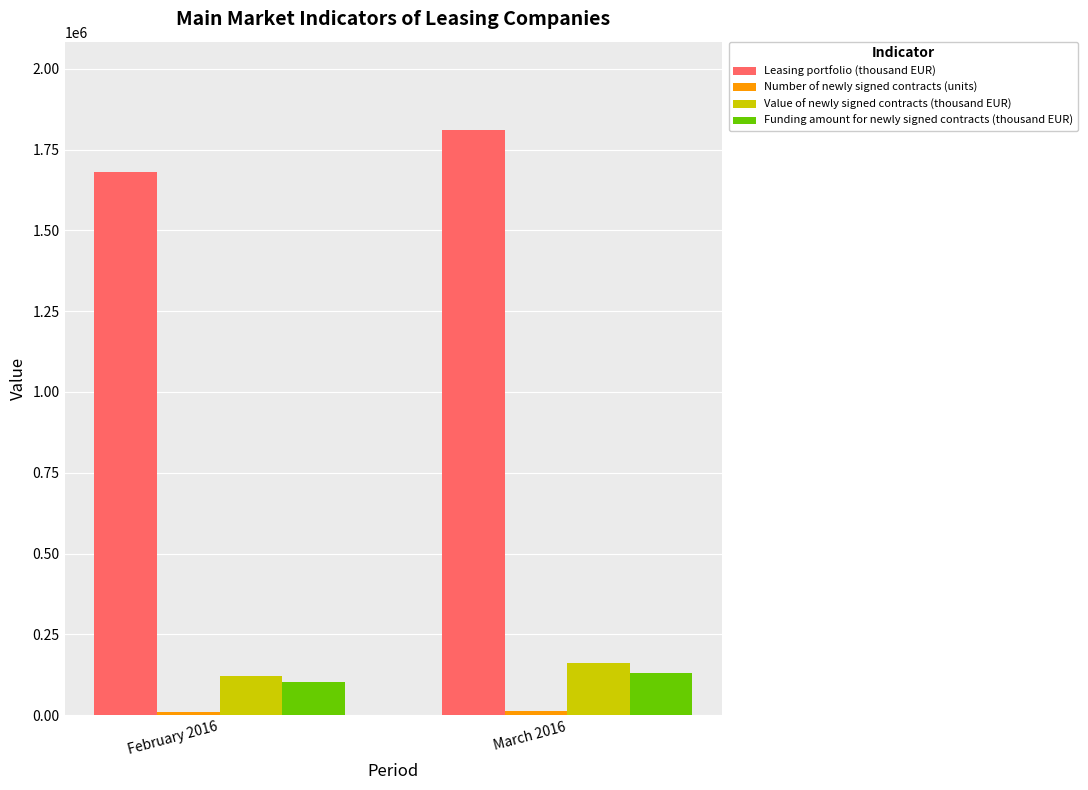

True or false: Value of newly signed contracts (thousand EUR) has a value of 189104 at February 2016.

False